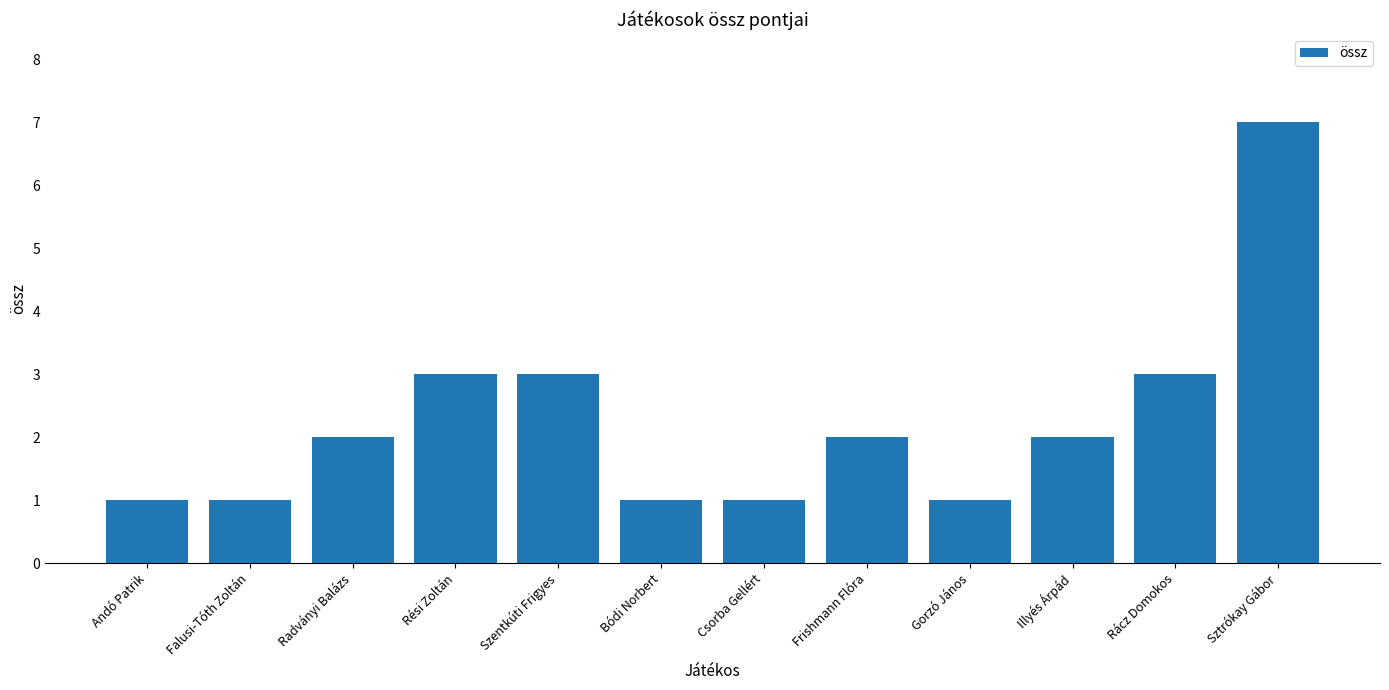

What is the label of the 3rd bar from the left?

Radványi Balázs